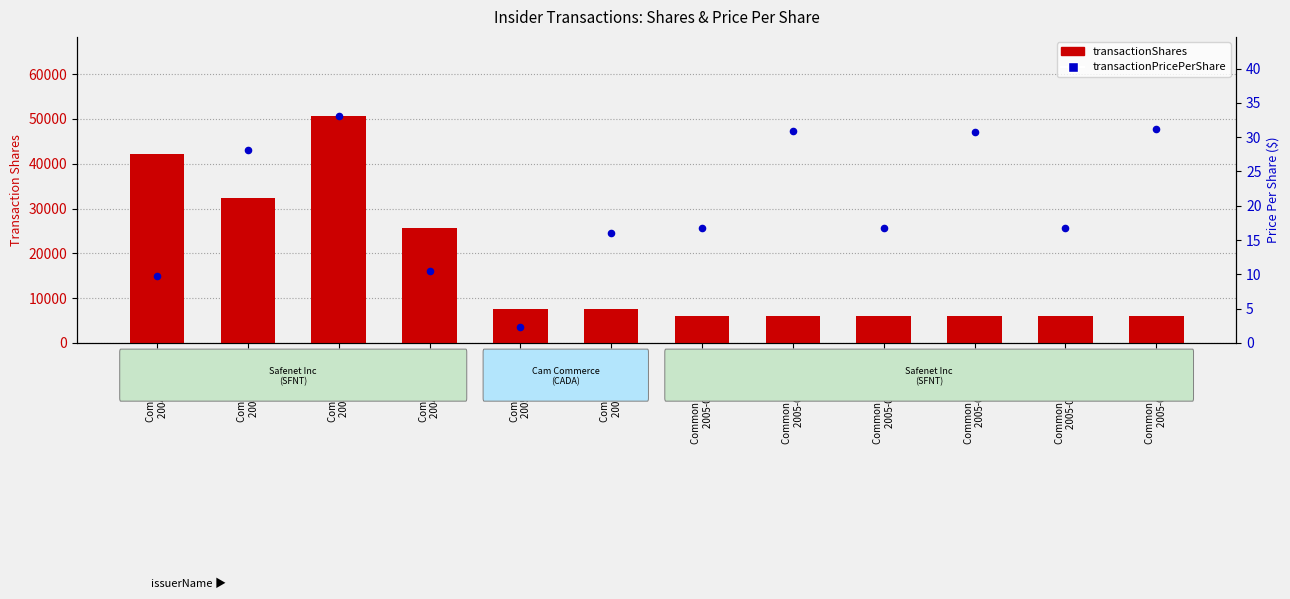

Which series reaches the maximum Y coordinate?

transactionShares